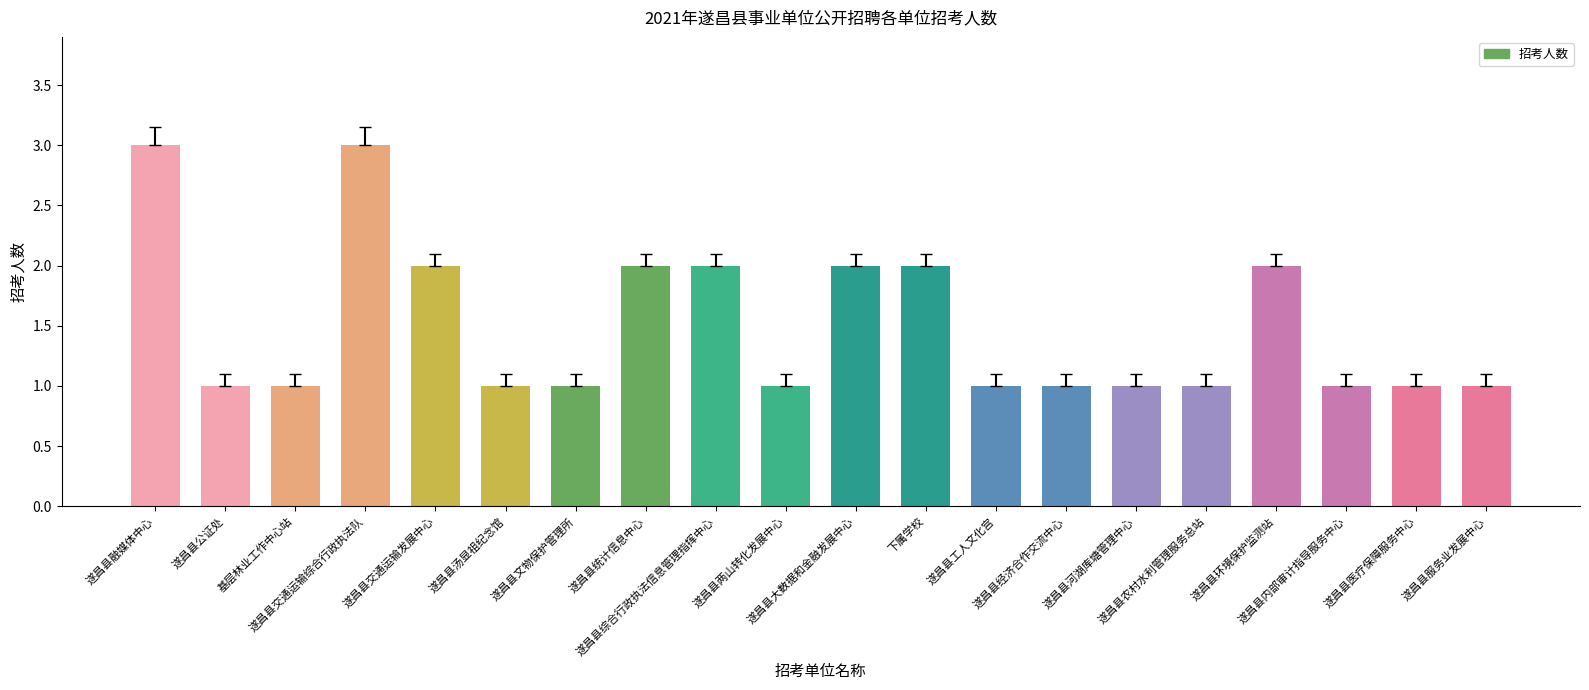

What is the difference between the maximum and minimum values?

2